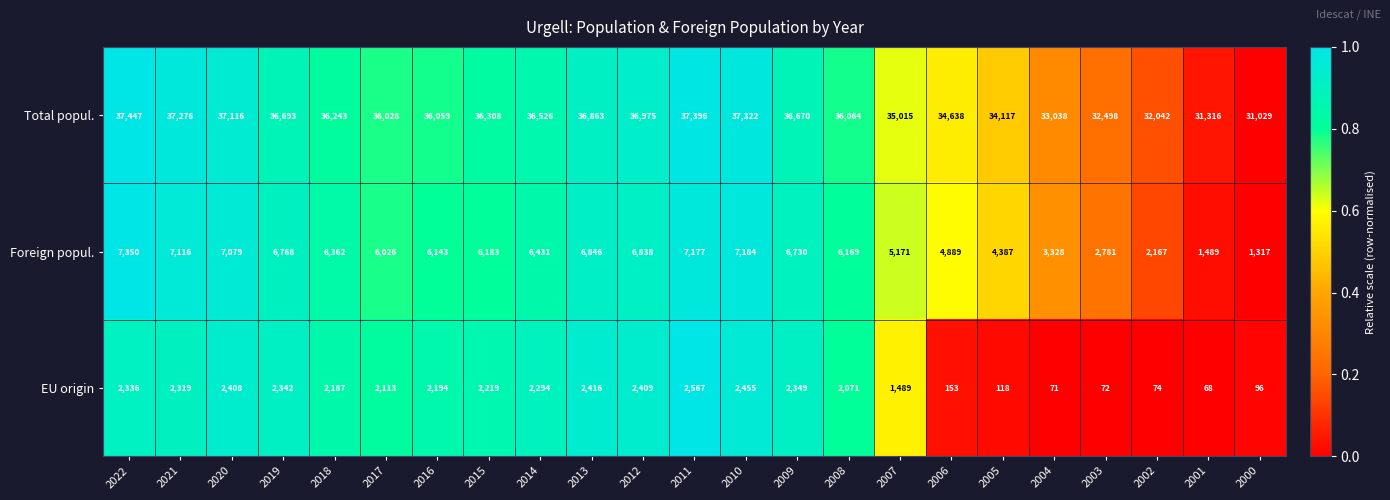

What is the spread (max minus min) of values at 2016?

33865